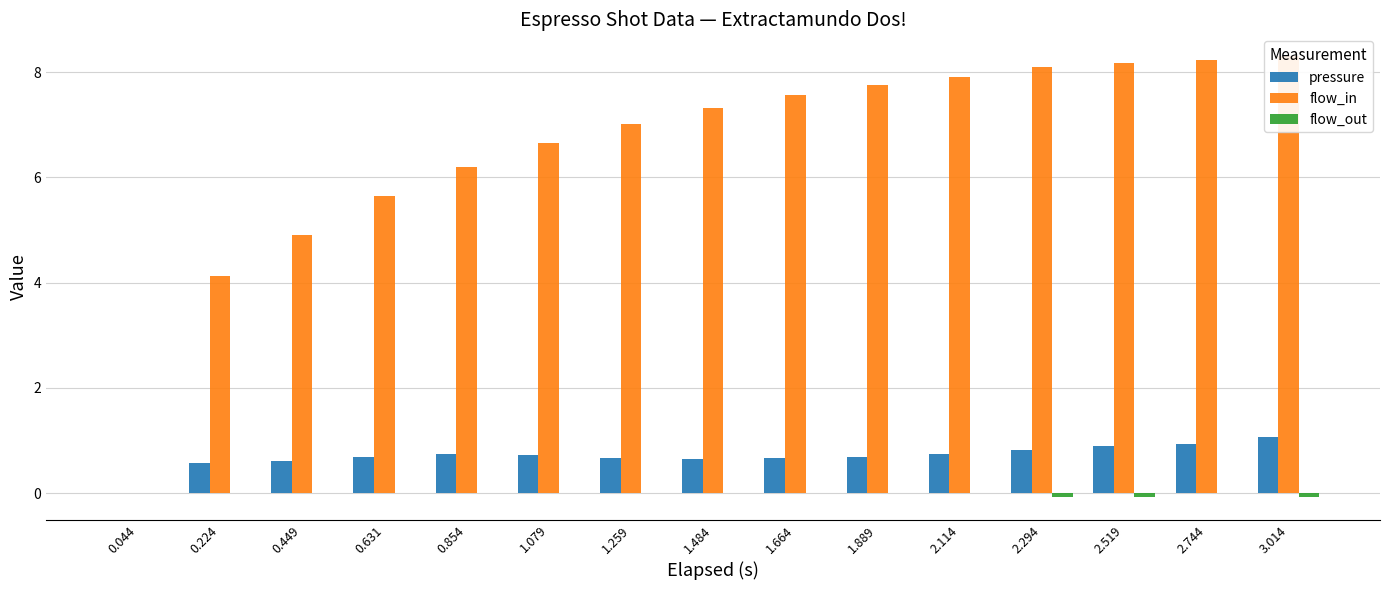

What is the total value across all series at 1.484?

8.0